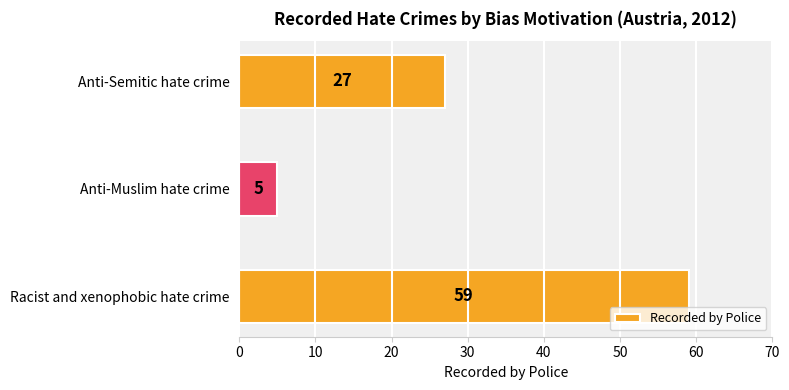

How many values are below 27?

1